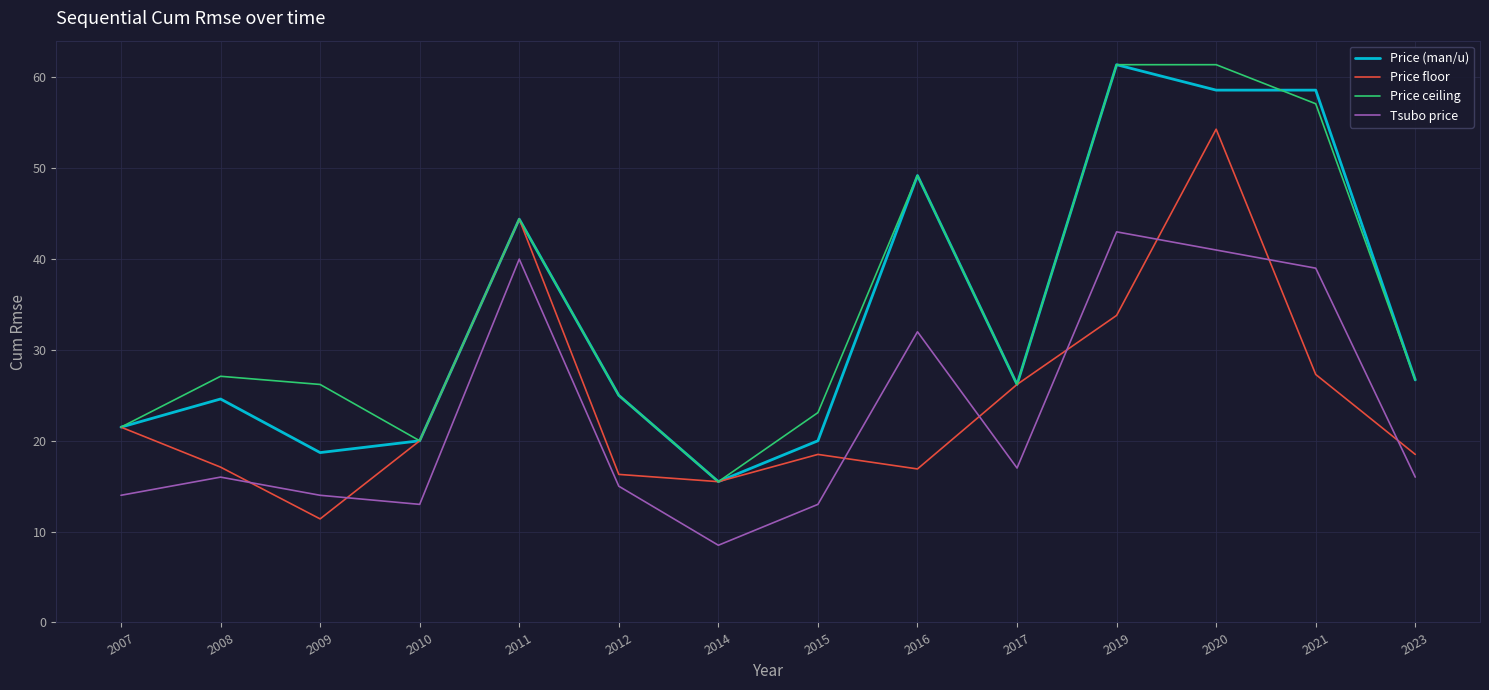

How many values in the Price (man/u) series exceed 26?

7